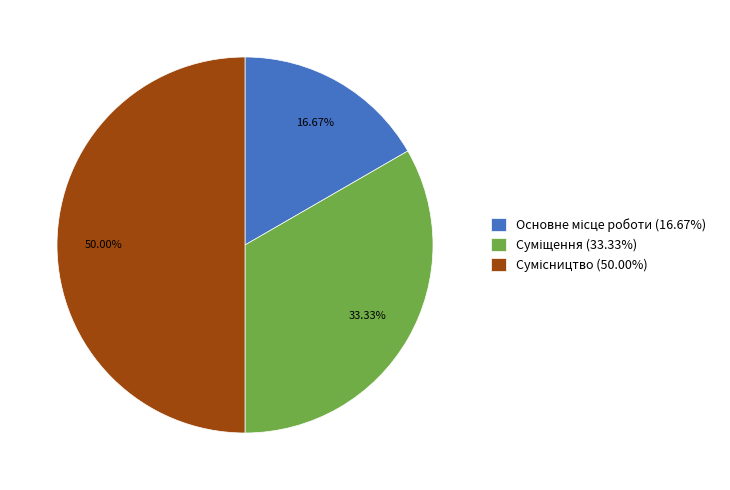

How many segments does this pie chart have?

3